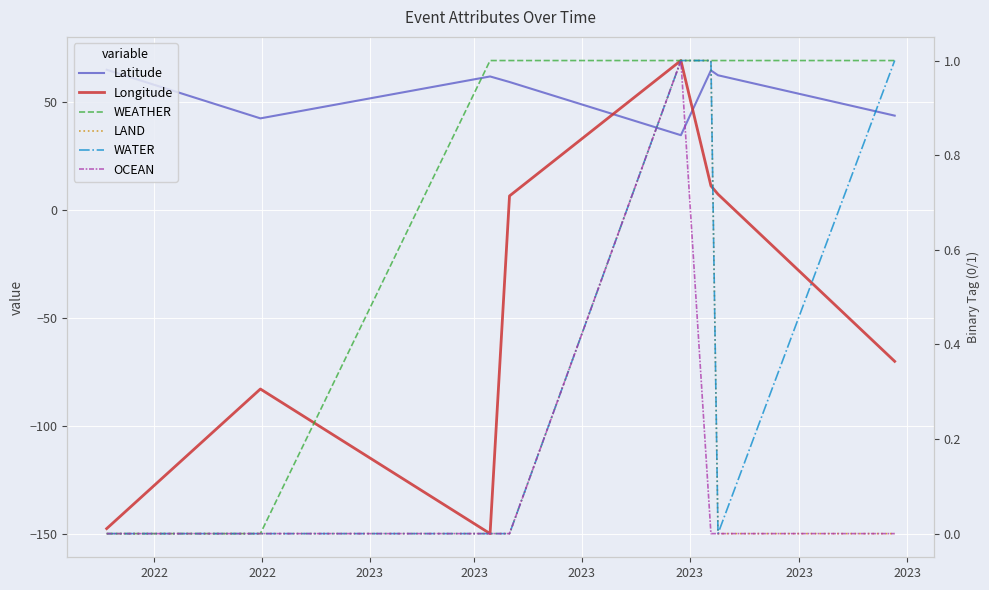

How many lines are shown in the chart?

6